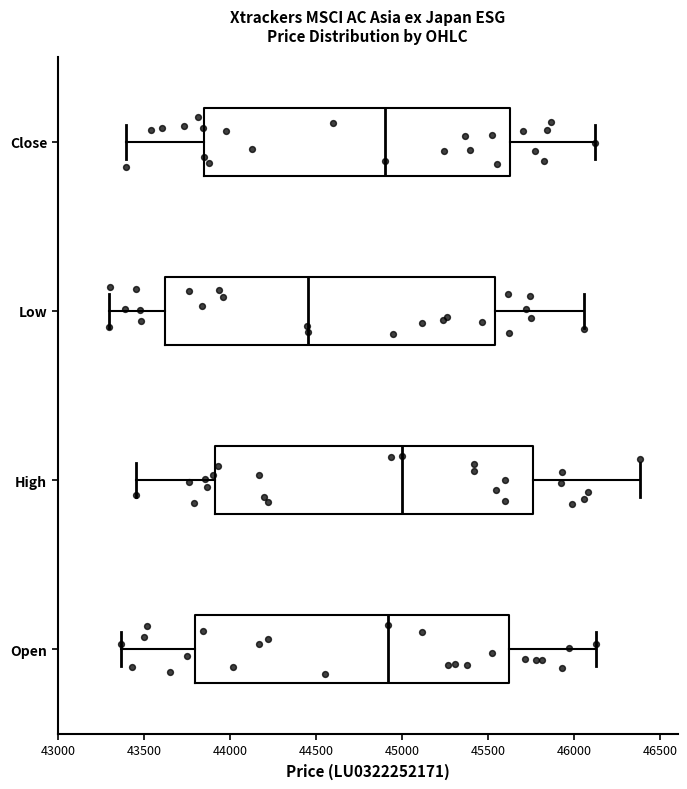

Which box's median line is the furthest to the left?

Low